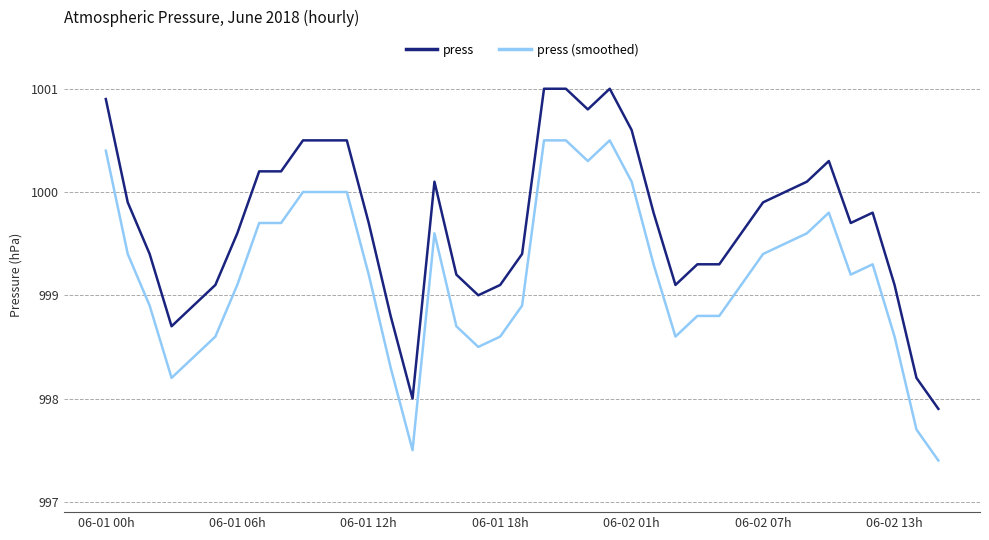

True or false: press and press (smoothed) cross at least once.

False